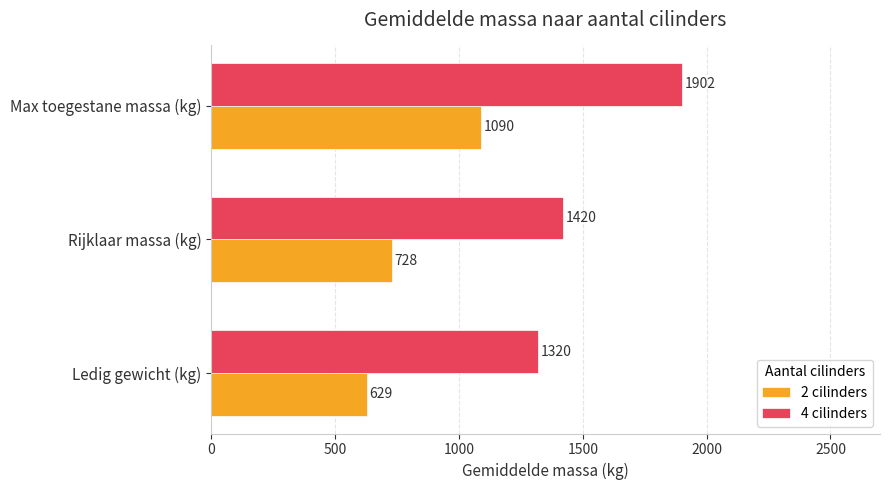

Which series has the widest spread of values?

4 cilinders